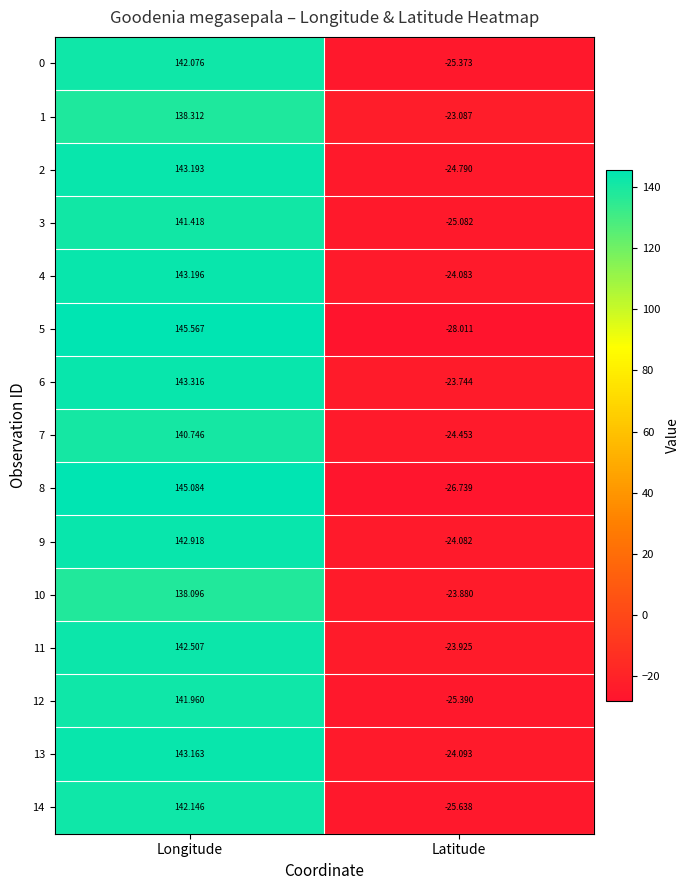

List the labels in order of 6 value, smallest first.

Latitude, Longitude